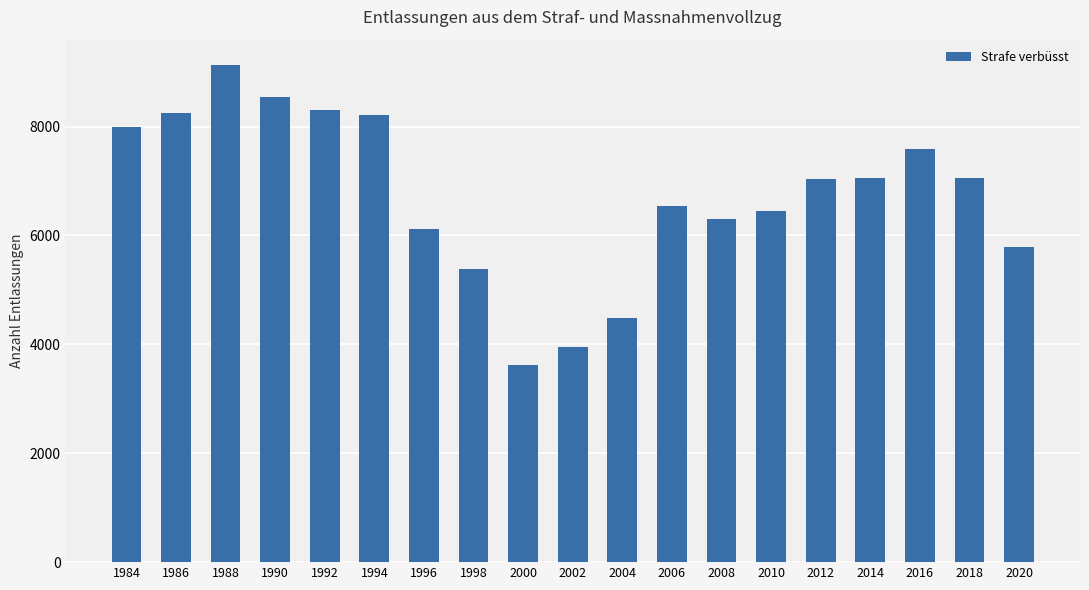

Approximately how many times larger is the value at 1990 compared to 2020?

1.5